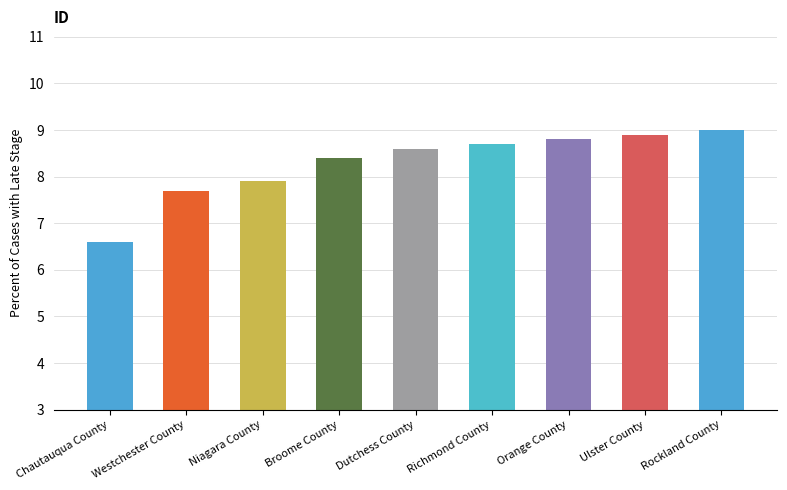

The chart shows a value of 7.9 at Niagara County. True or false?

True